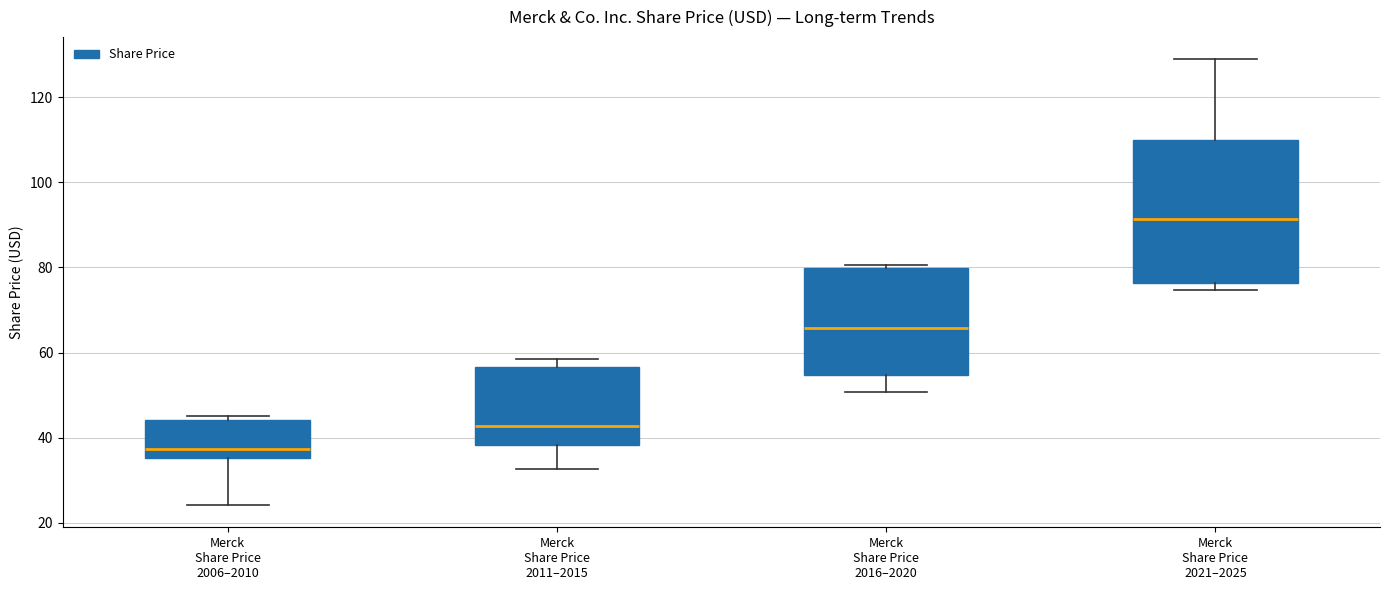

Which box's median line is the highest?

Merck Share Price 2021–2025